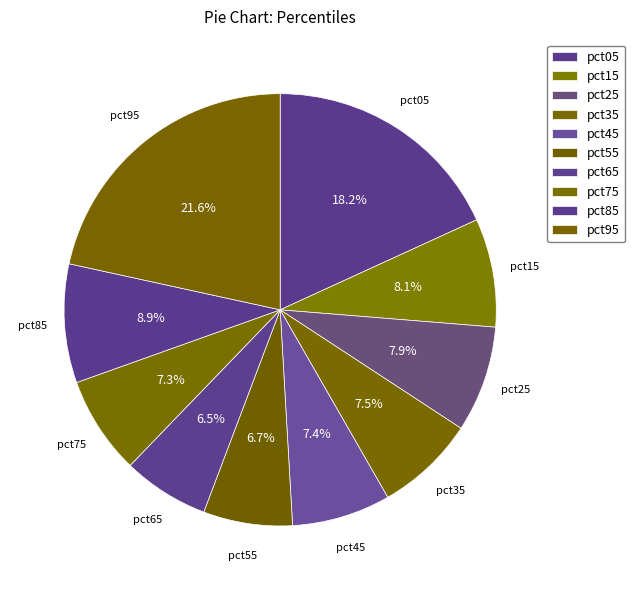

What percentage is the pct15 slice, to the nearest percent?

8%